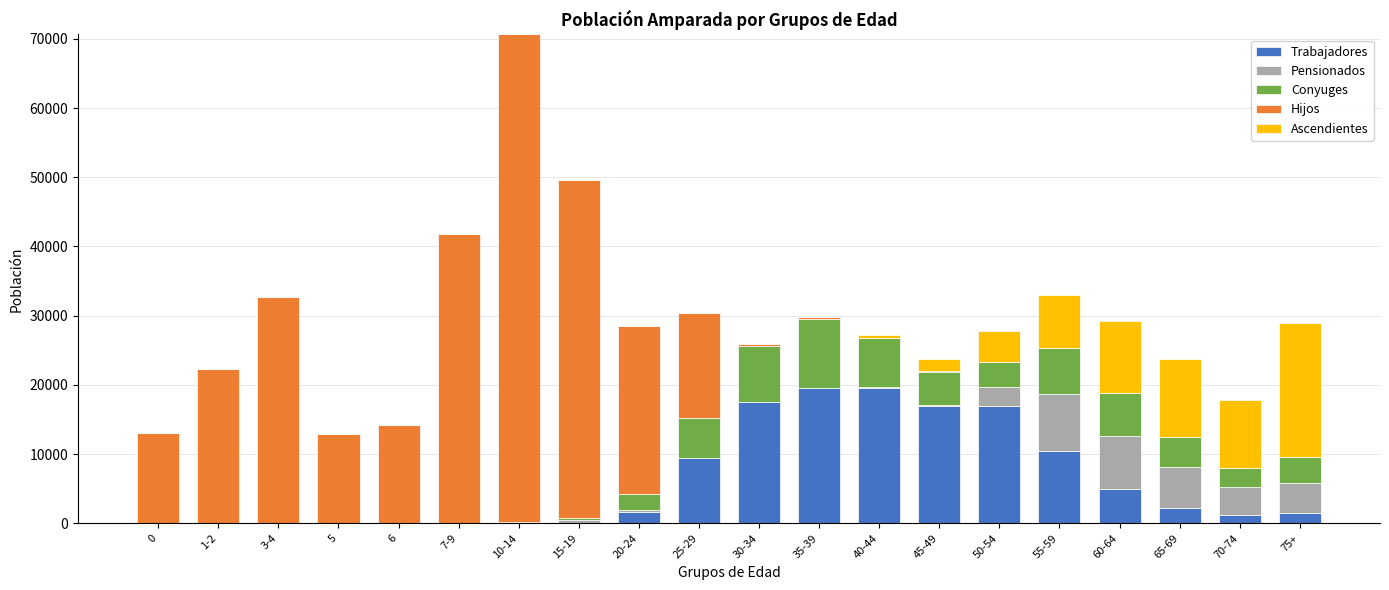

At which category is the sum across all series the highest?

10-14